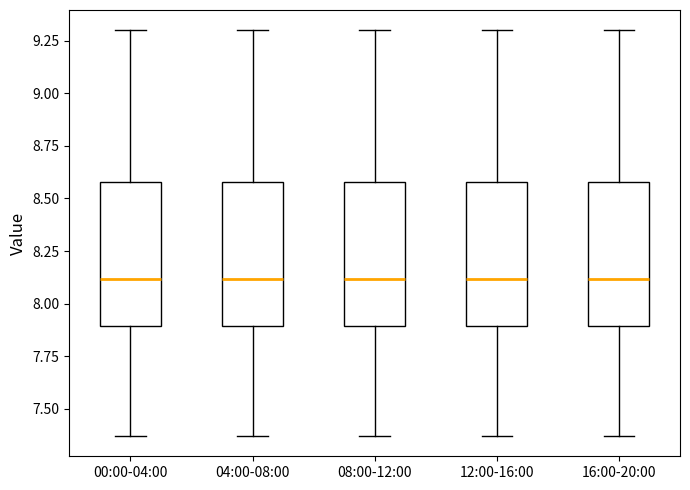

Reading left to right, transcribe this box plot: for each box, give where its median line is, the range the box spans, and where its two whiskers end, as read against the y-axis. The values are not printed on the chart, so give them approximately, as read against the axis.

00:00-04:00: median 8.10, box 7.90 to 8.60, whiskers 7.35 to 9.30
04:00-08:00: median 8.10, box 7.90 to 8.60, whiskers 7.35 to 9.30
08:00-12:00: median 8.10, box 7.90 to 8.60, whiskers 7.35 to 9.30
12:00-16:00: median 8.10, box 7.90 to 8.60, whiskers 7.35 to 9.30
16:00-20:00: median 8.10, box 7.90 to 8.60, whiskers 7.35 to 9.30